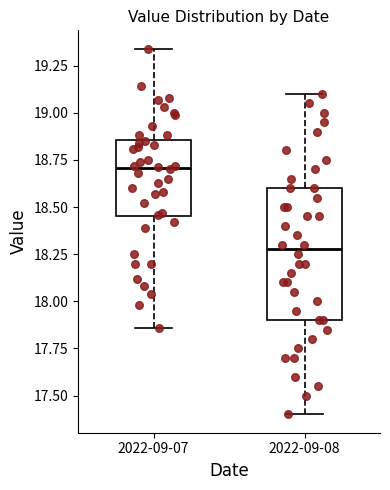

Comparing the boxes themselves (not the whiskers), which one is the tallest?

2022-09-08